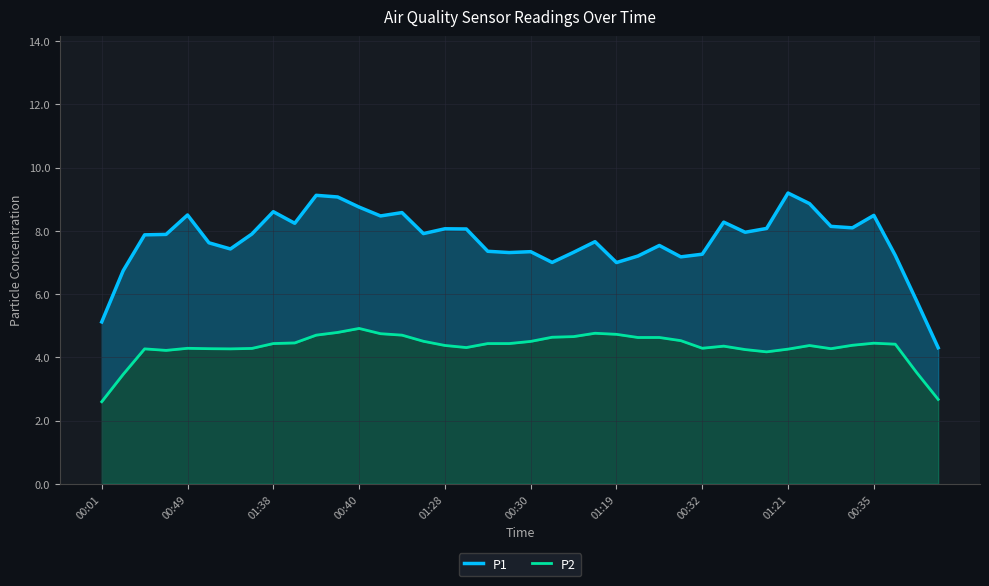

What are all the series names shown in the legend?

P1, P2